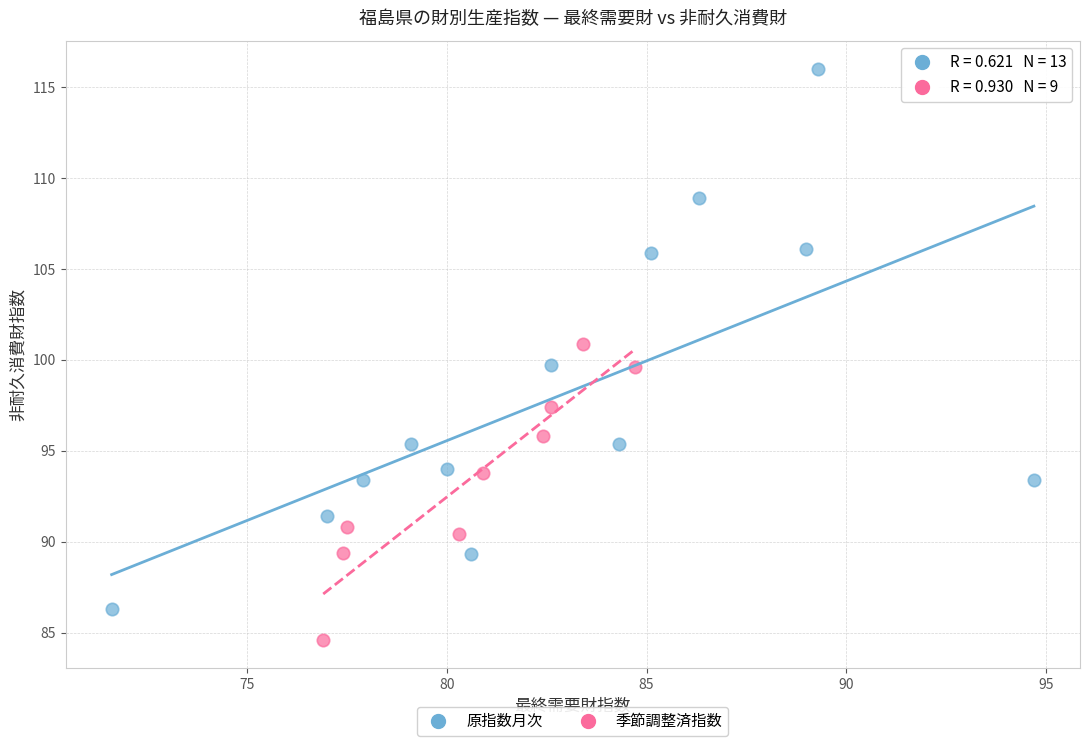

Which series has the largest Y range (max minus min)?

原指数月次